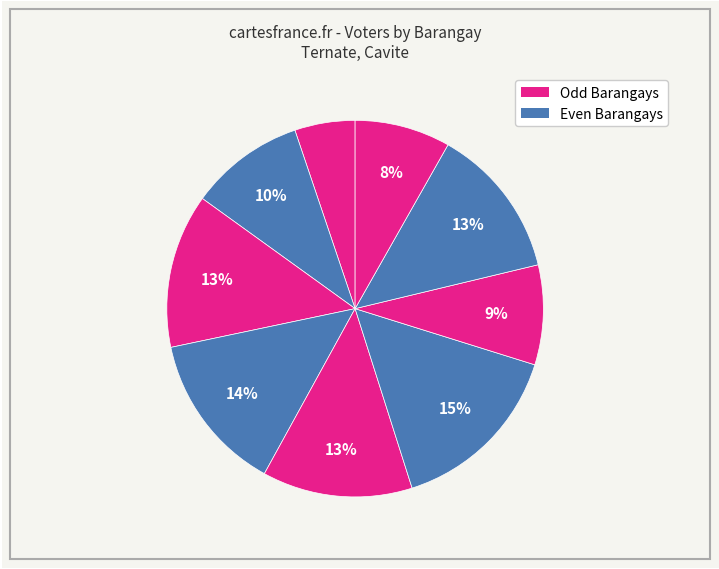

Count the number of slices in the pie.

9